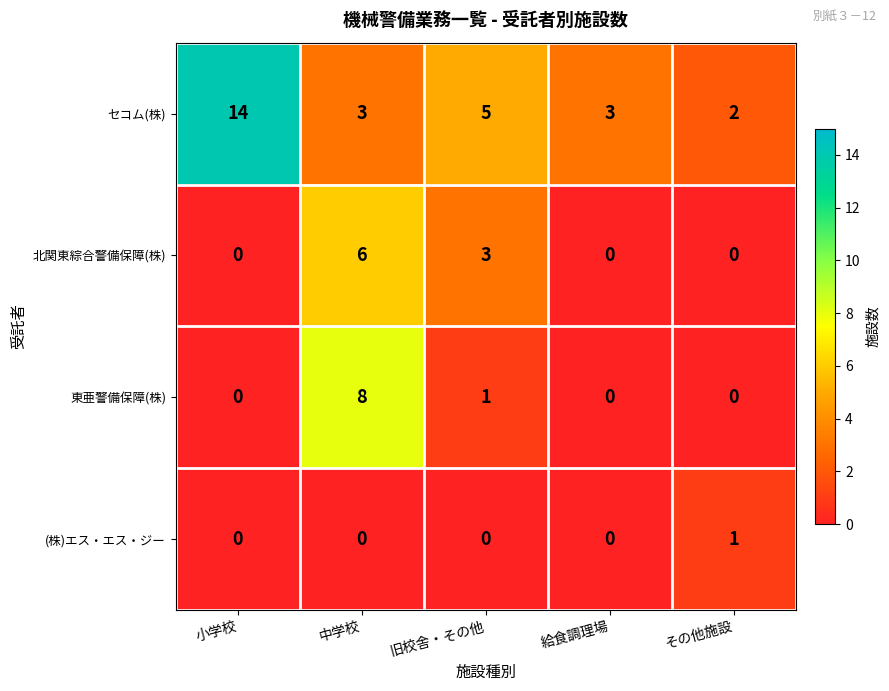

Reading right to left, extract all data points from this chart.

セコム(株): その他施設=2	給食調理場=3	旧校舎・その他=5	中学校=3	小学校=14
北関東綜合警備保障(株): その他施設=0	給食調理場=0	旧校舎・その他=3	中学校=6	小学校=0
東亜警備保障(株): その他施設=0	給食調理場=0	旧校舎・その他=1	中学校=8	小学校=0
(株)エス・エス・ジー: その他施設=1	給食調理場=0	旧校舎・その他=0	中学校=0	小学校=0